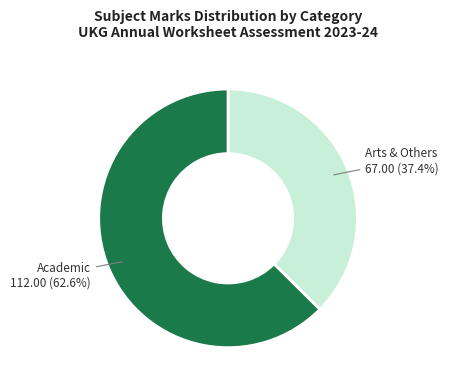

Between Arts & Others and Academic, which is larger?

Academic